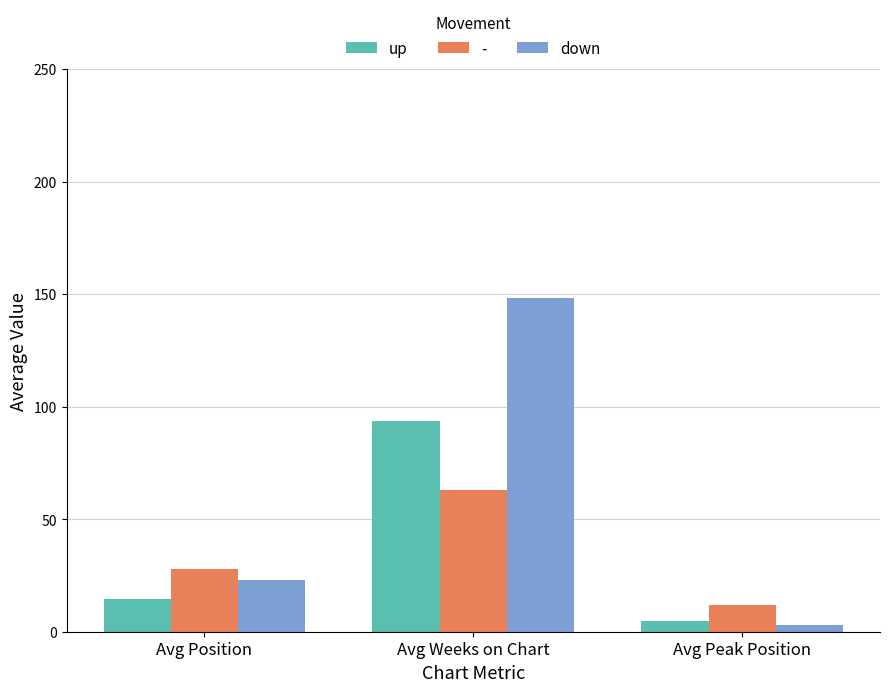

What is the difference between the maximum and second lowest values in the down series?

125.2